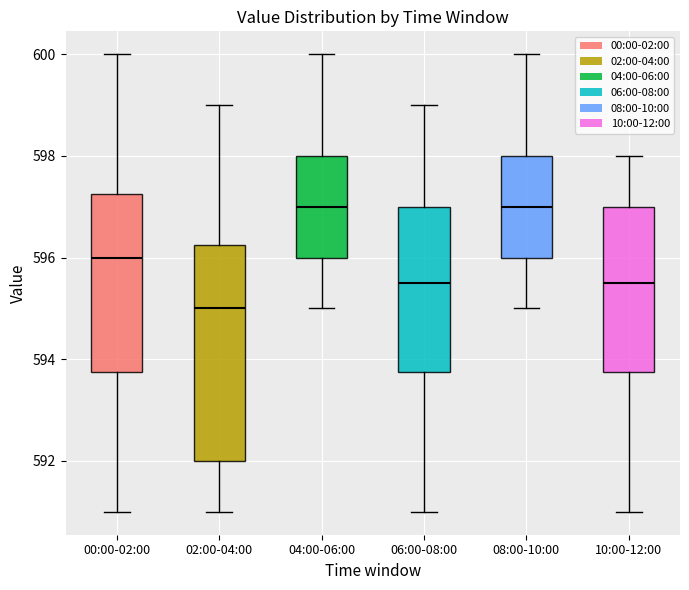

Reading left to right, read every box against the y-axis: the position of its median line, the range the box covers, and the ends of its whiskers. The values are not printed on the chart, so give them approximately, as read against the axis.

00:00-02:00: median 596.0, box 593.8 to 597.2, whiskers 591.0 to 600.0
02:00-04:00: median 595.0, box 592.0 to 596.2, whiskers 591.0 to 599.0
04:00-06:00: median 597.0, box 596.0 to 598.0, whiskers 595.0 to 600.0
06:00-08:00: median 595.6, box 593.8 to 597.0, whiskers 591.0 to 599.0
08:00-10:00: median 597.0, box 596.0 to 598.0, whiskers 595.0 to 600.0
10:00-12:00: median 595.6, box 593.8 to 597.0, whiskers 591.0 to 598.0